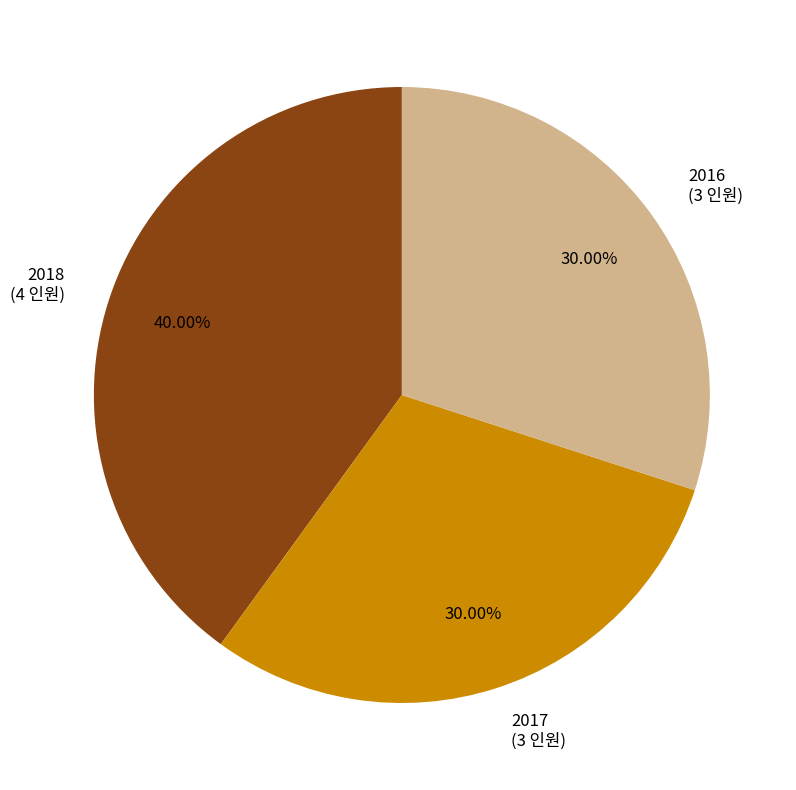

To the nearest percent, what percentage of the pie is 2016?

30%